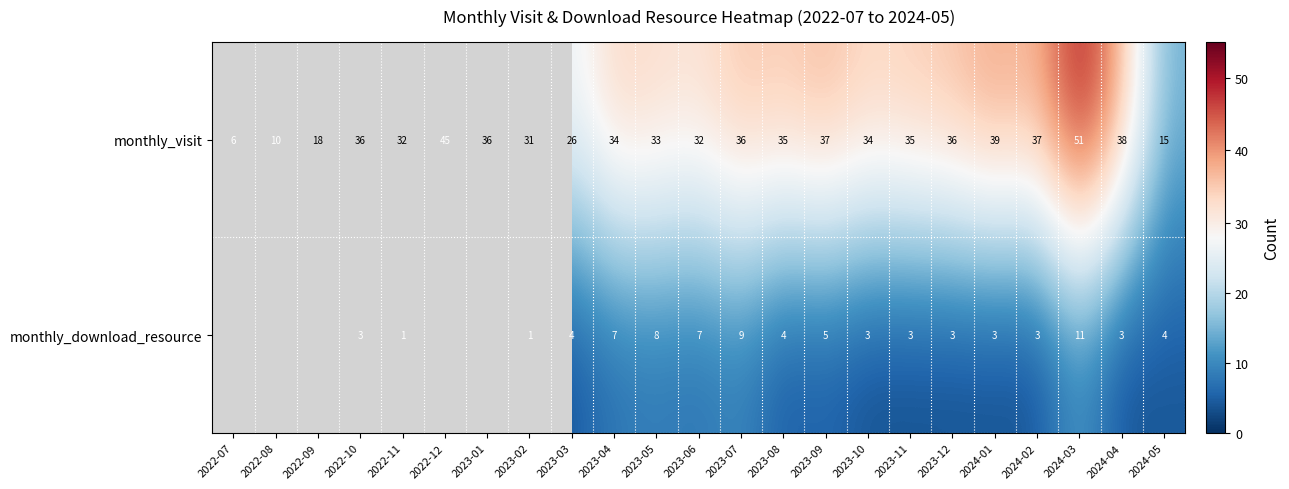

Between 2023-10 and 2024-03, which series saw the biggest shift?

monthly_visit